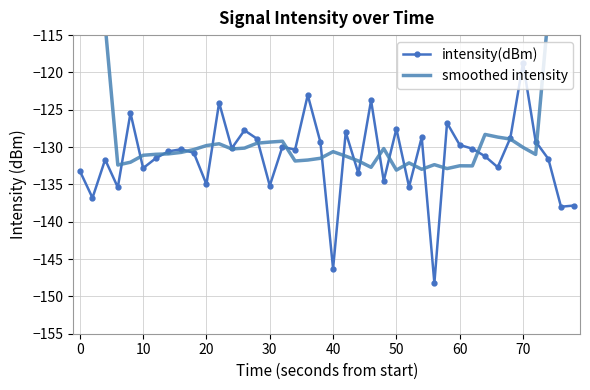

How many categories are shown in the chart?

40